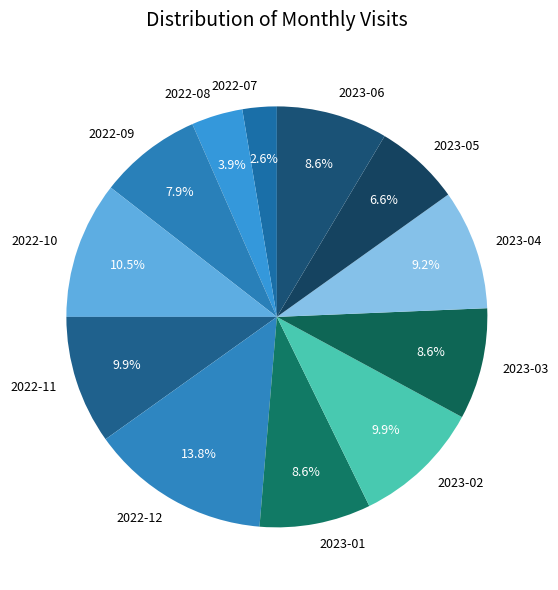

What is the largest slice in the pie chart?

2022-12